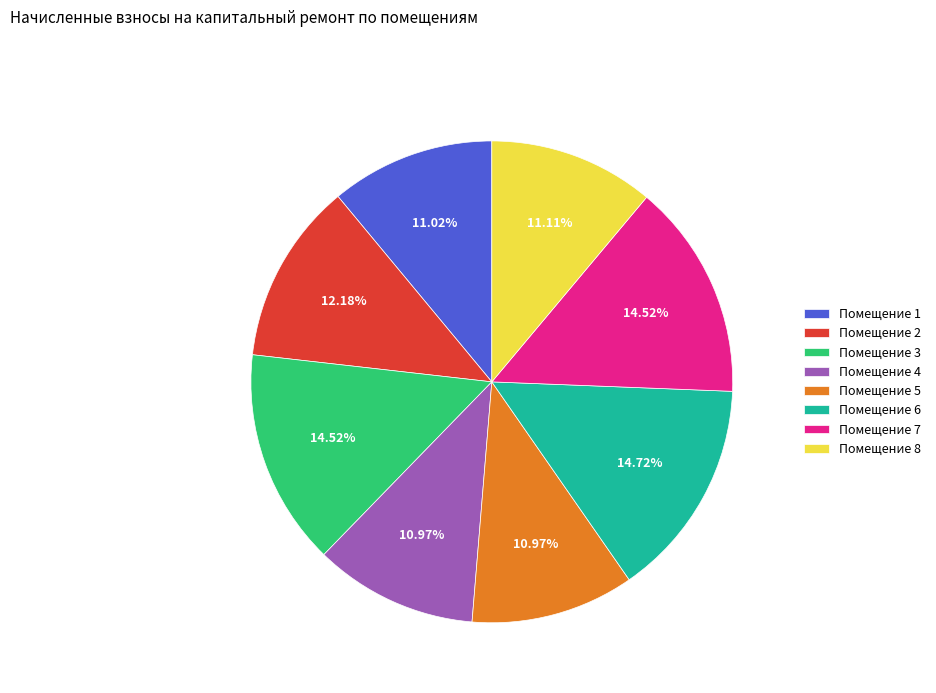

Is there any slice that represents more than half of the pie?

No